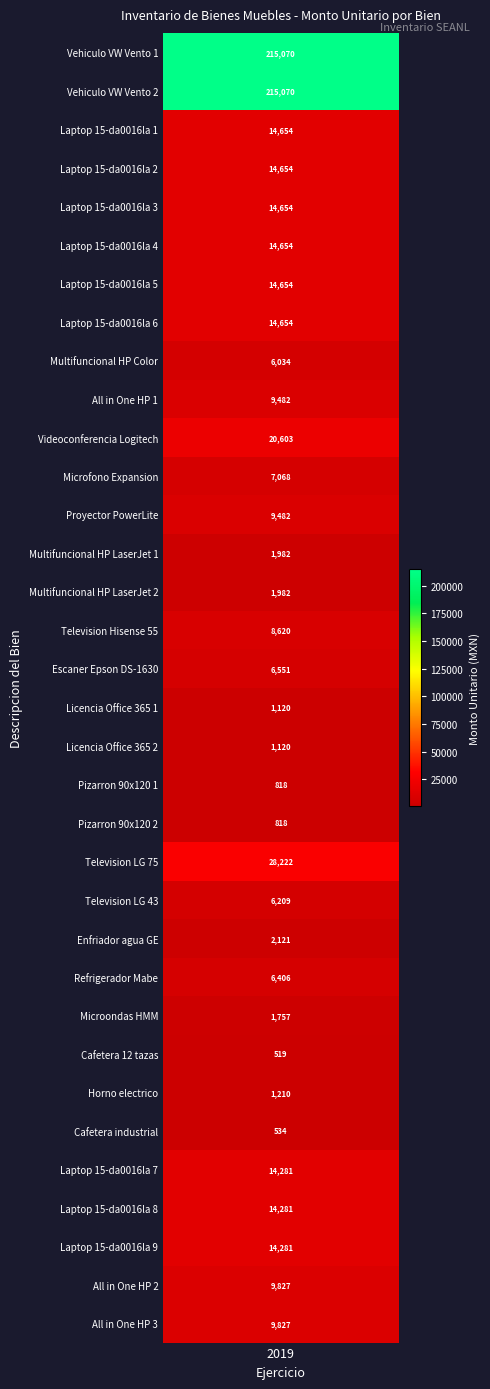

What is the greatest value displayed?

215069.8